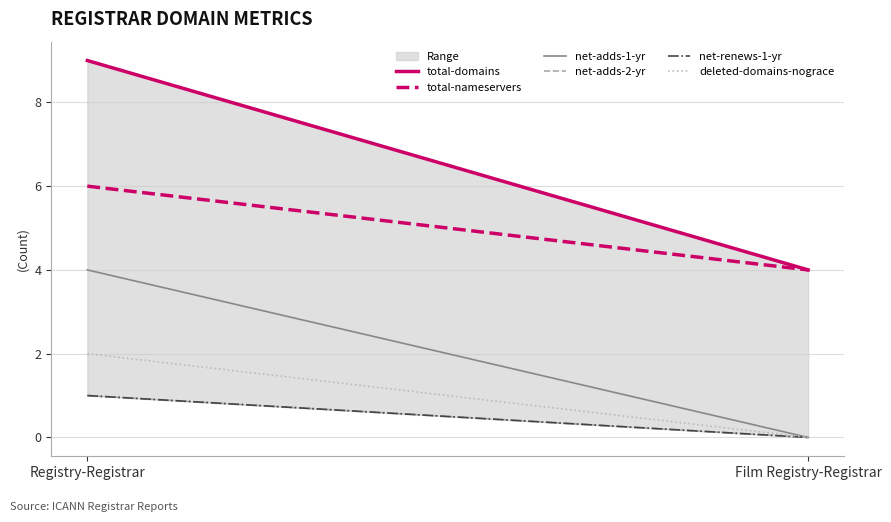

How many total-nameservers values are between 4 and 6?

2